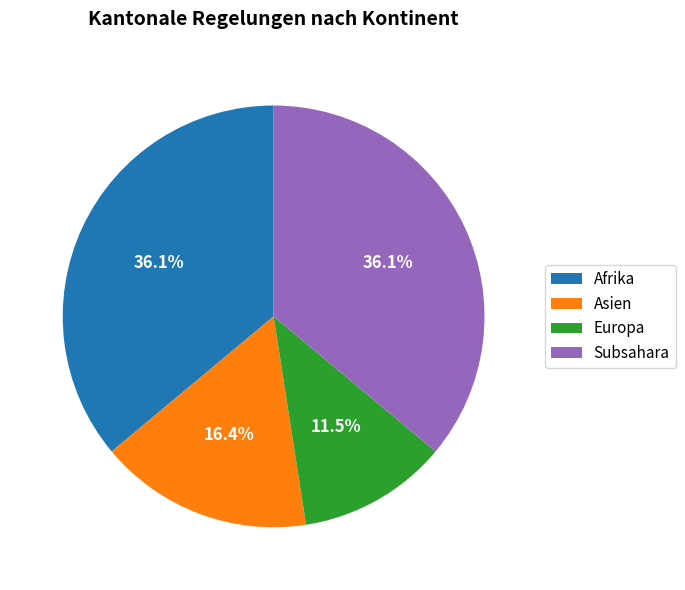

Count the number of slices in the pie.

4